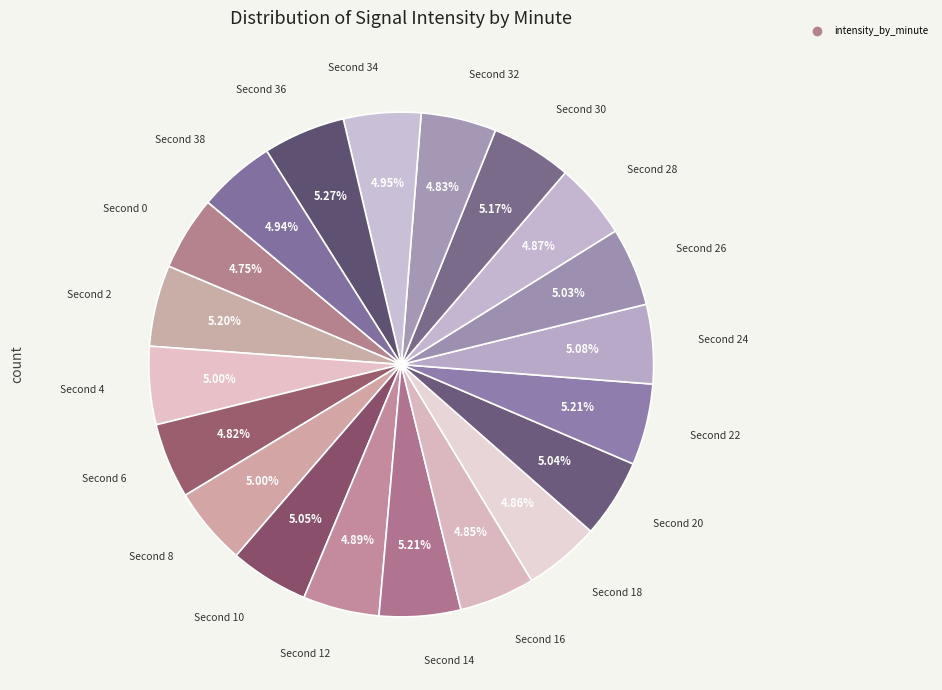

How many segments does this pie chart have?

20